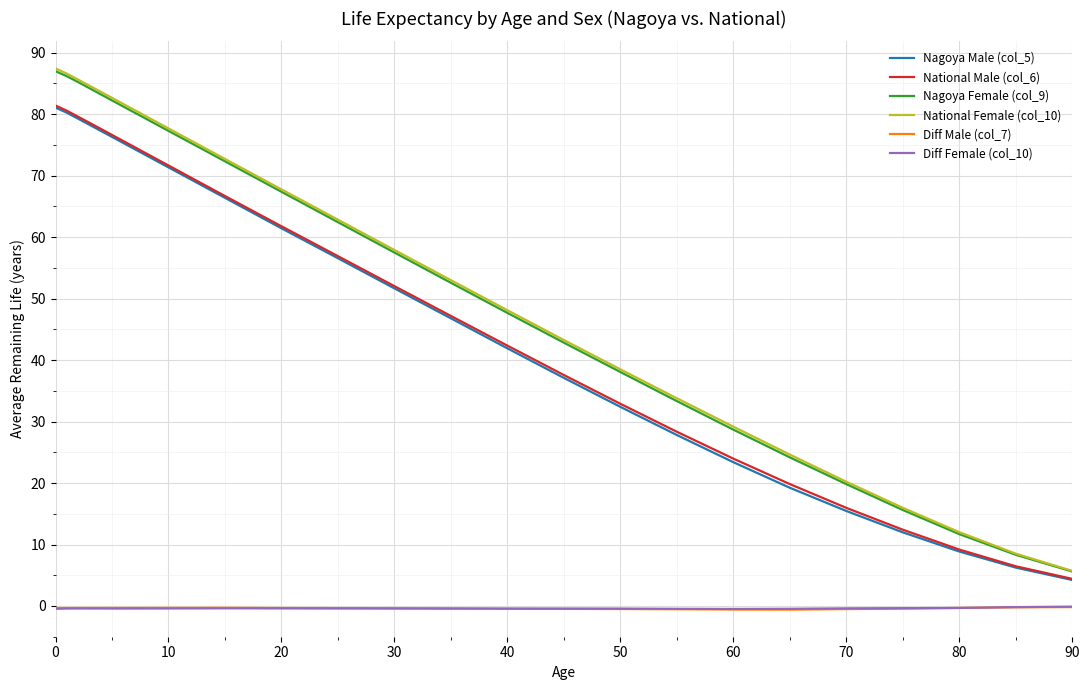

True or false: Nagoya Male (col_5) and Diff Female (col_10) cross at least once.

False